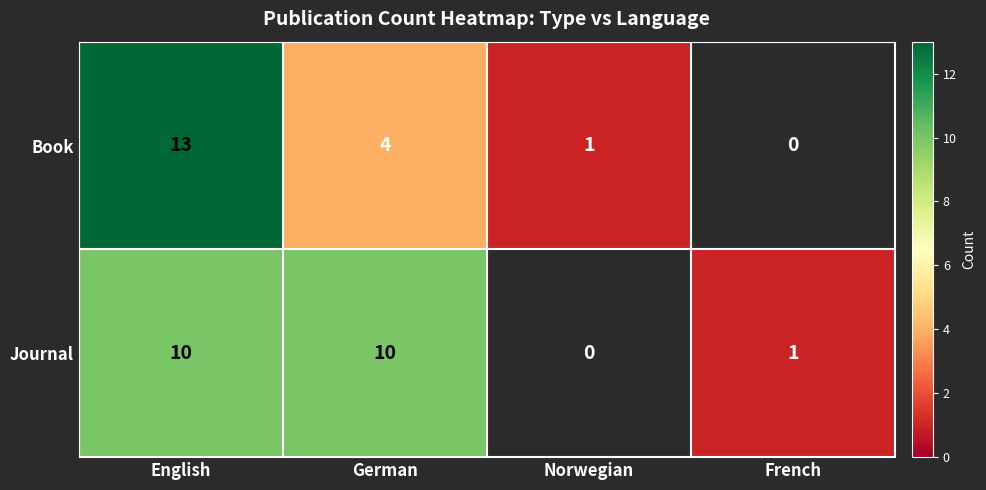

What is the spread (max minus min) of values at English?

3